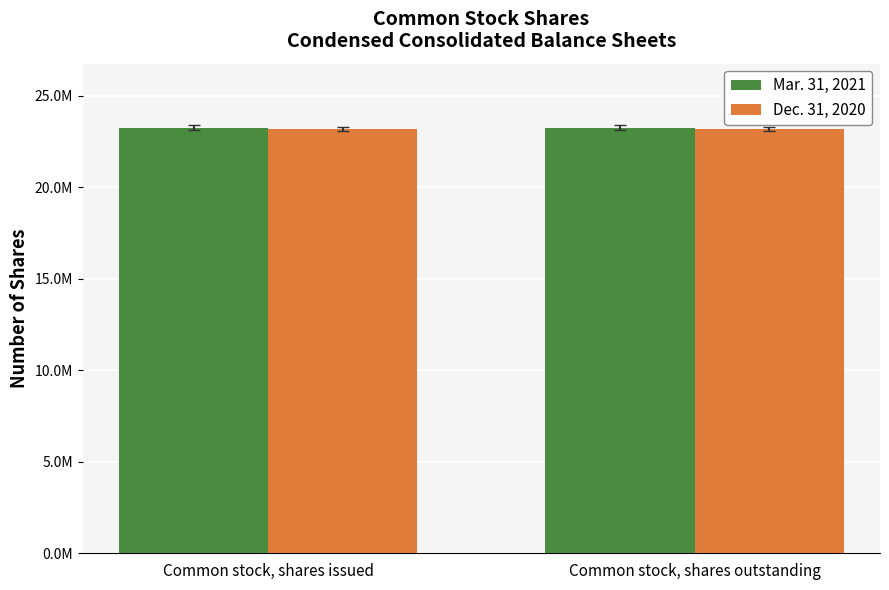

At Common stock, shares outstanding, list the series in order from smallest to largest.

Dec. 31, 2020, Mar. 31, 2021